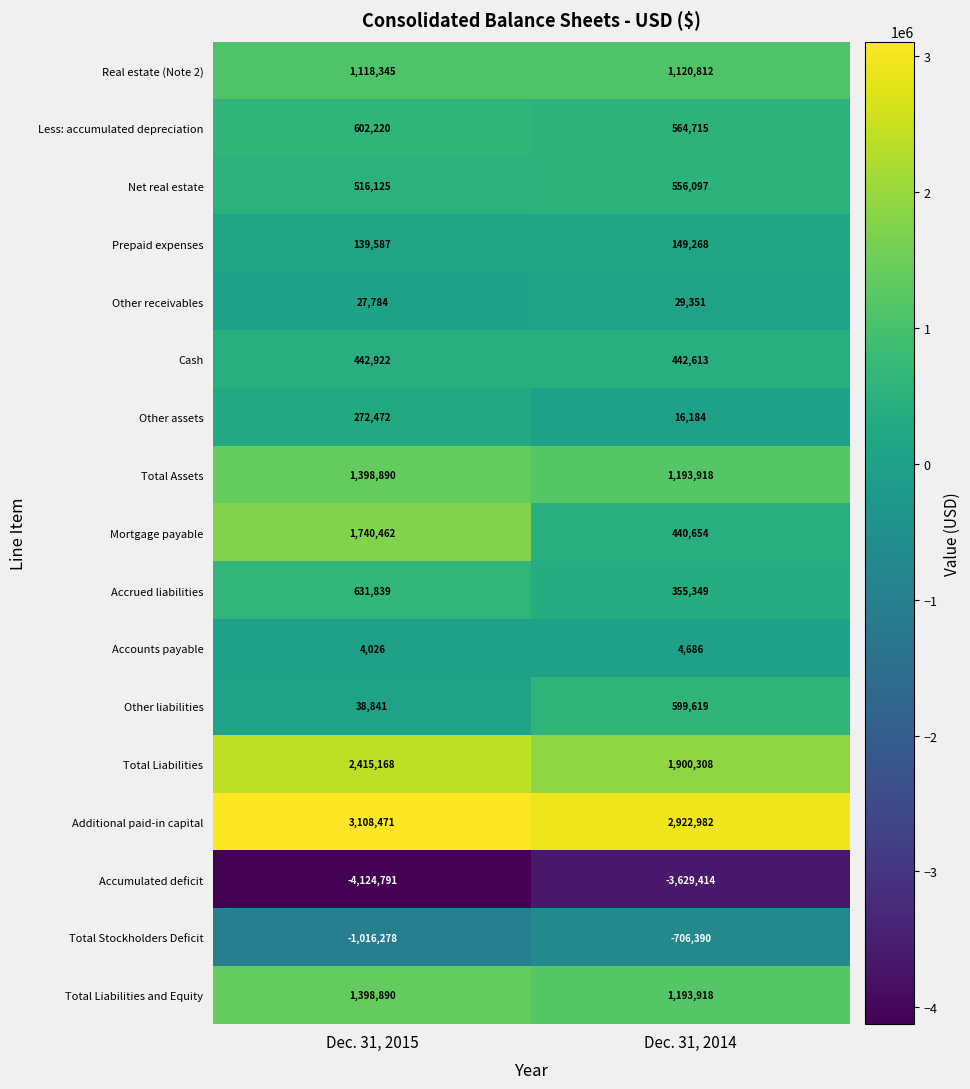

Count the number of categories in the chart.

2